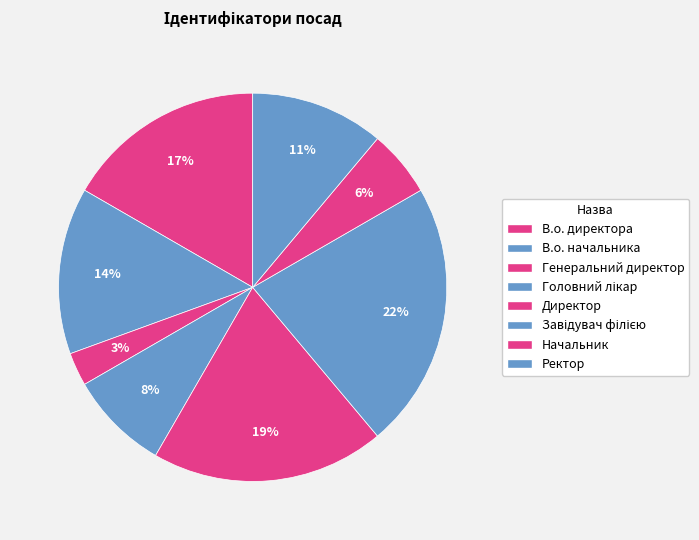

To the nearest percent, what is the combined percentage of Директор and Головний лікар?

28%